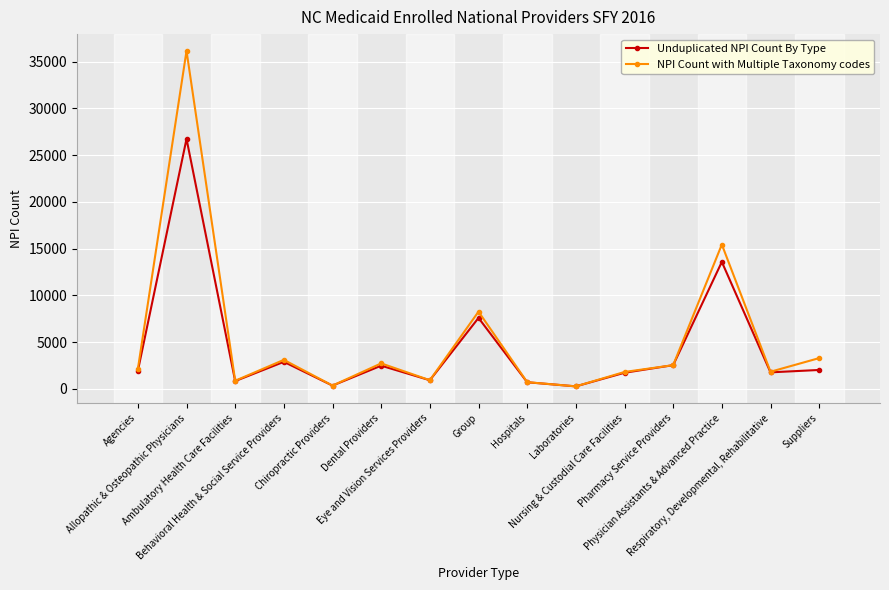

How many lines are shown in the chart?

2